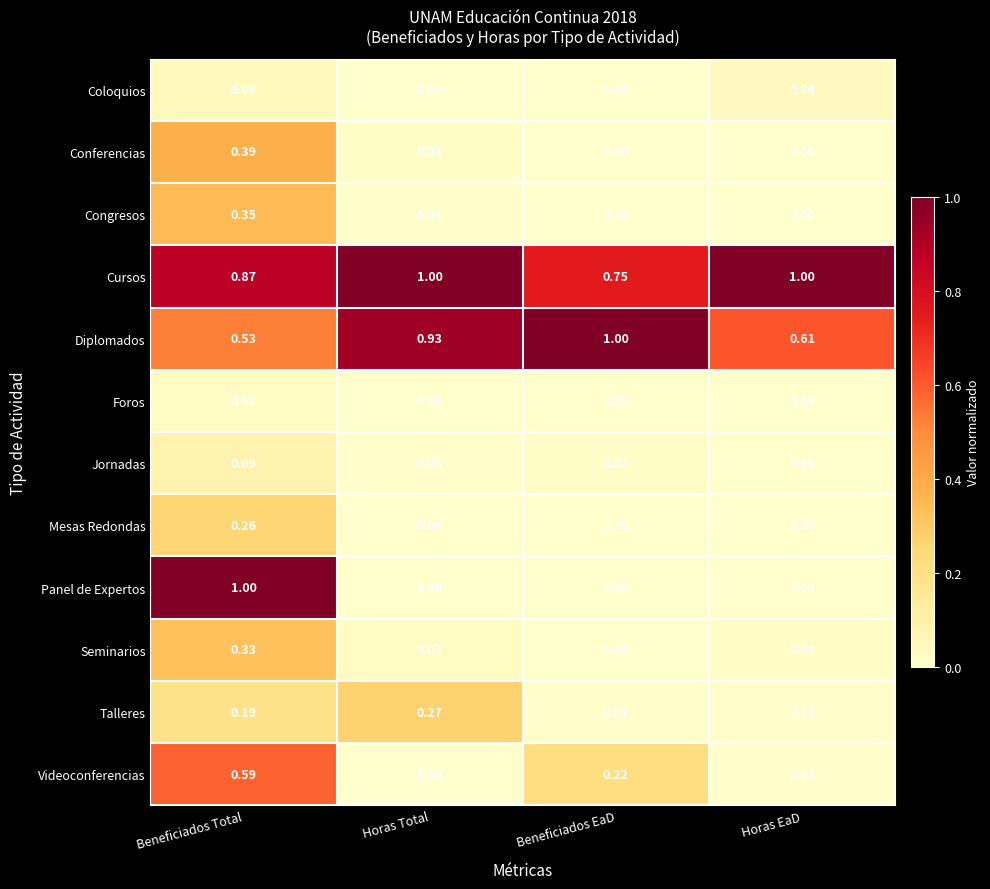

Which category has the highest value in the Seminarios series?

Beneficiados Total